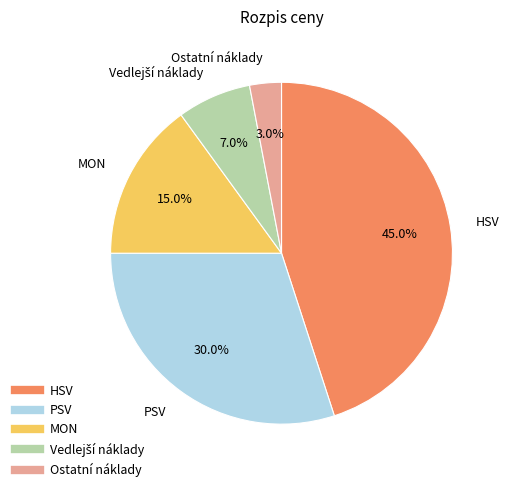

What percentage is NOT represented by Ostatní náklady?

97.0%